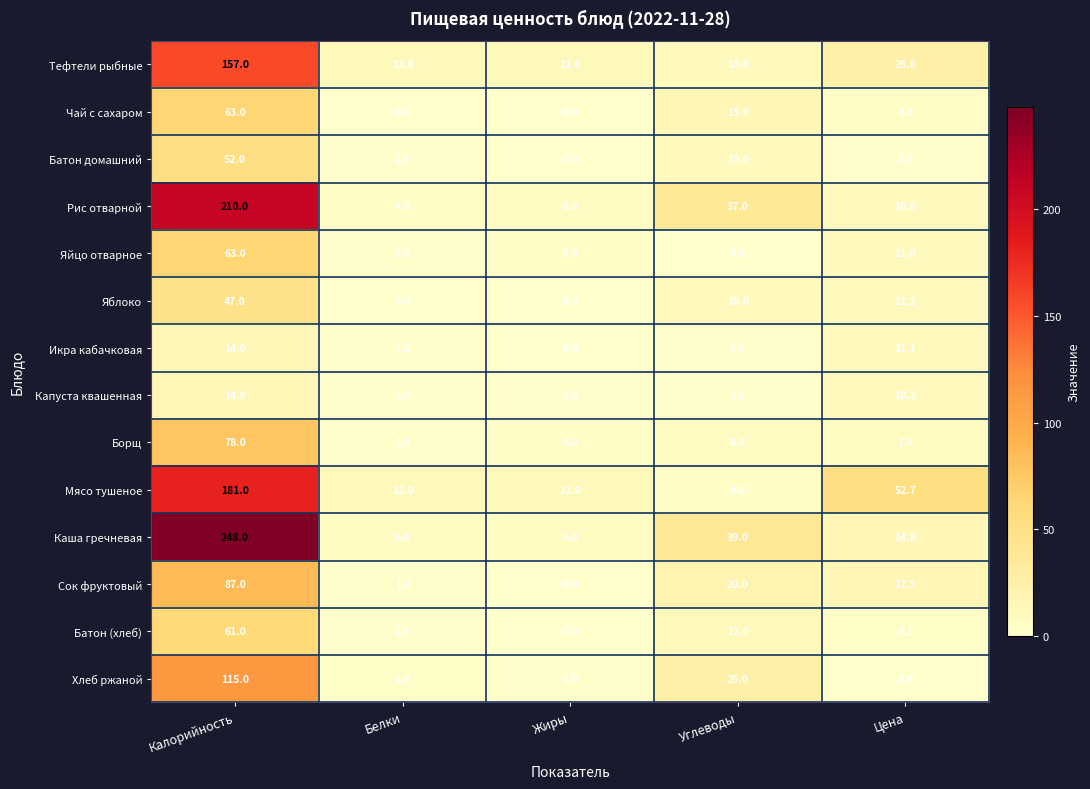

Is it true that Борщ equals 7.9 at Цена?

True